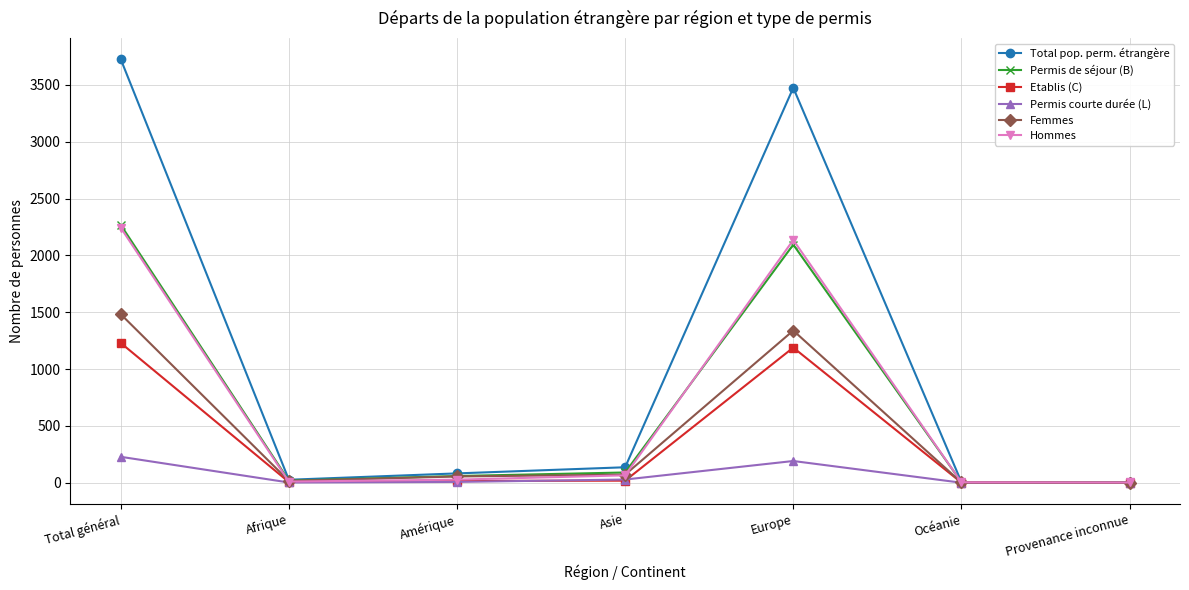

What are all the series names shown in the legend?

Total pop. perm. étrangère, Permis de séjour (B), Etablis (C), Permis courte durée (L), Femmes, Hommes